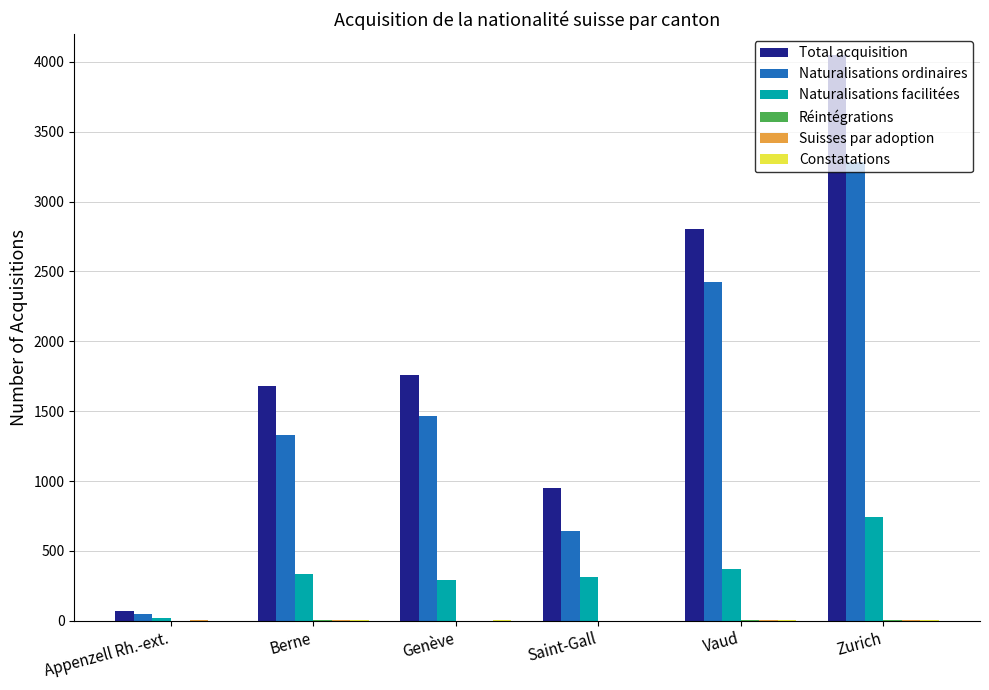

At which category is the sum across all series the highest?

Zurich